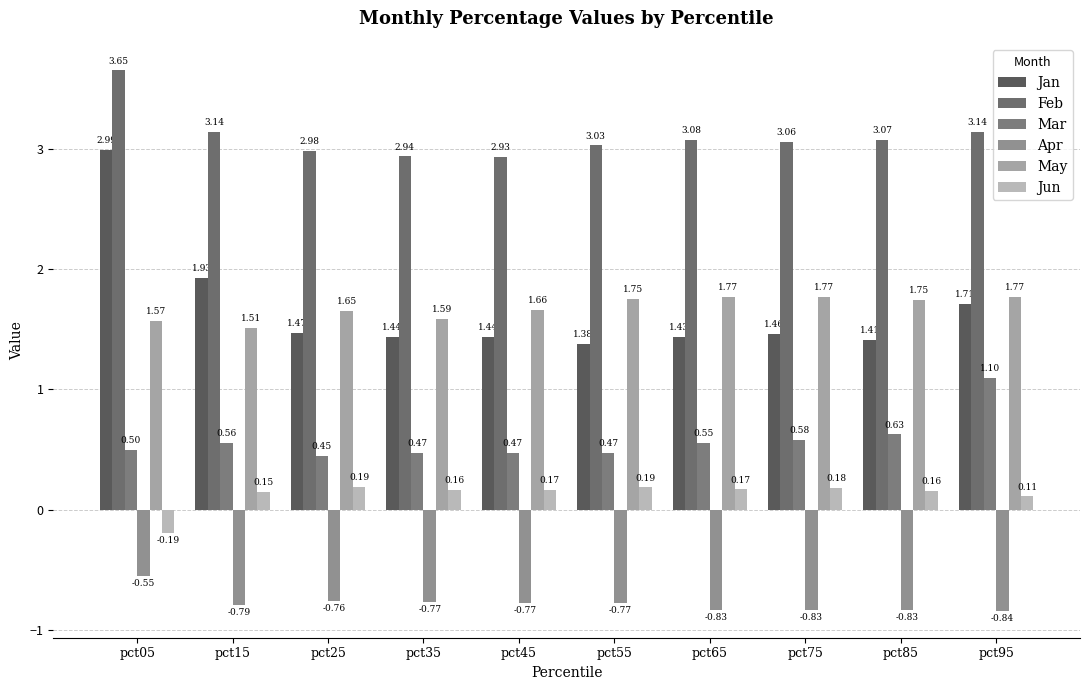

How many bars are there in total?

60